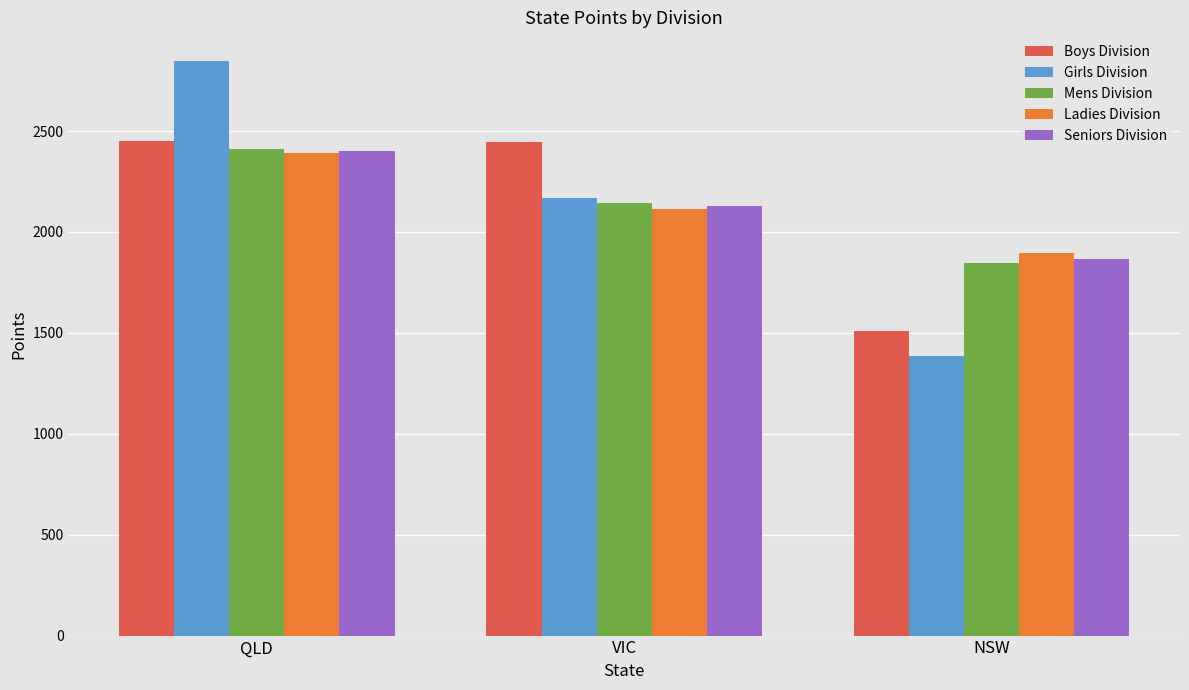

Which series changed the most between QLD and VIC?

Girls Division